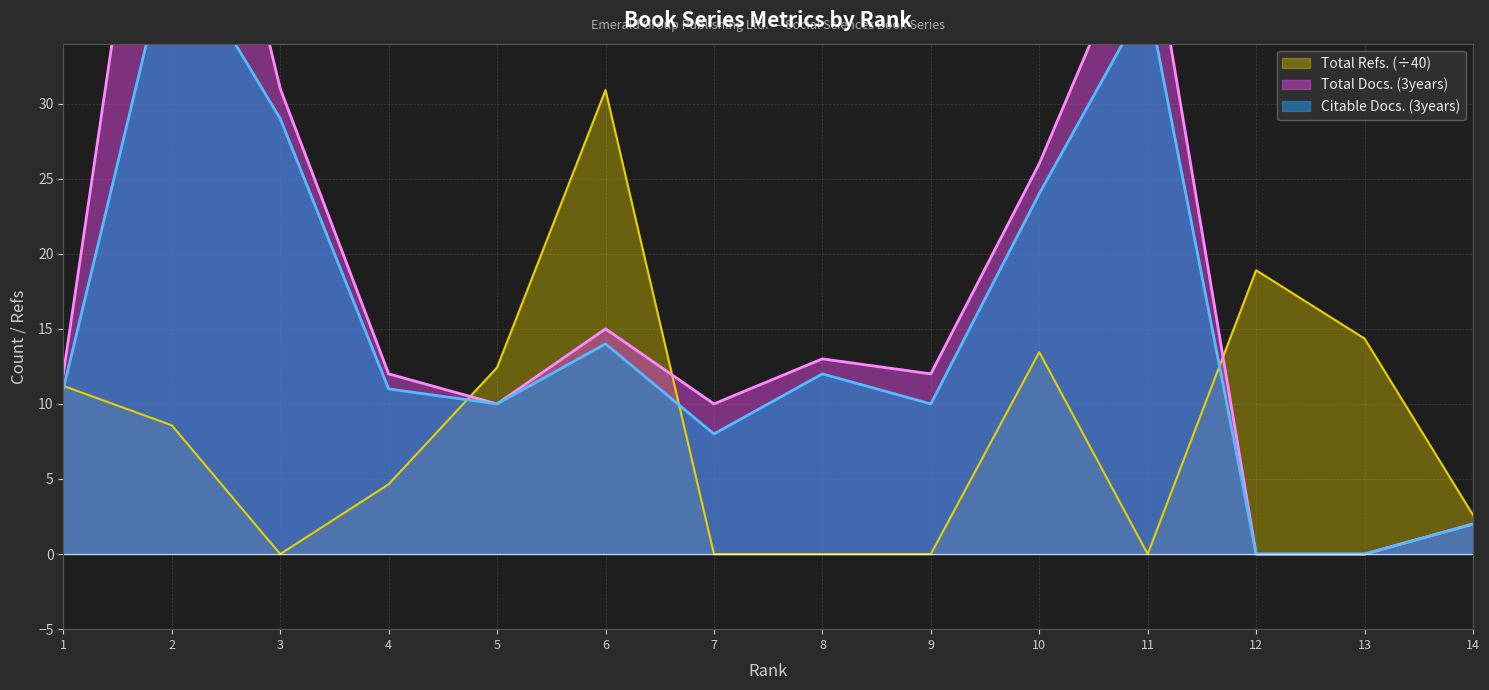

List the series in order of their overall mean, highest first.

Total Docs. (3years), Citable Docs. (3years), Total Refs.